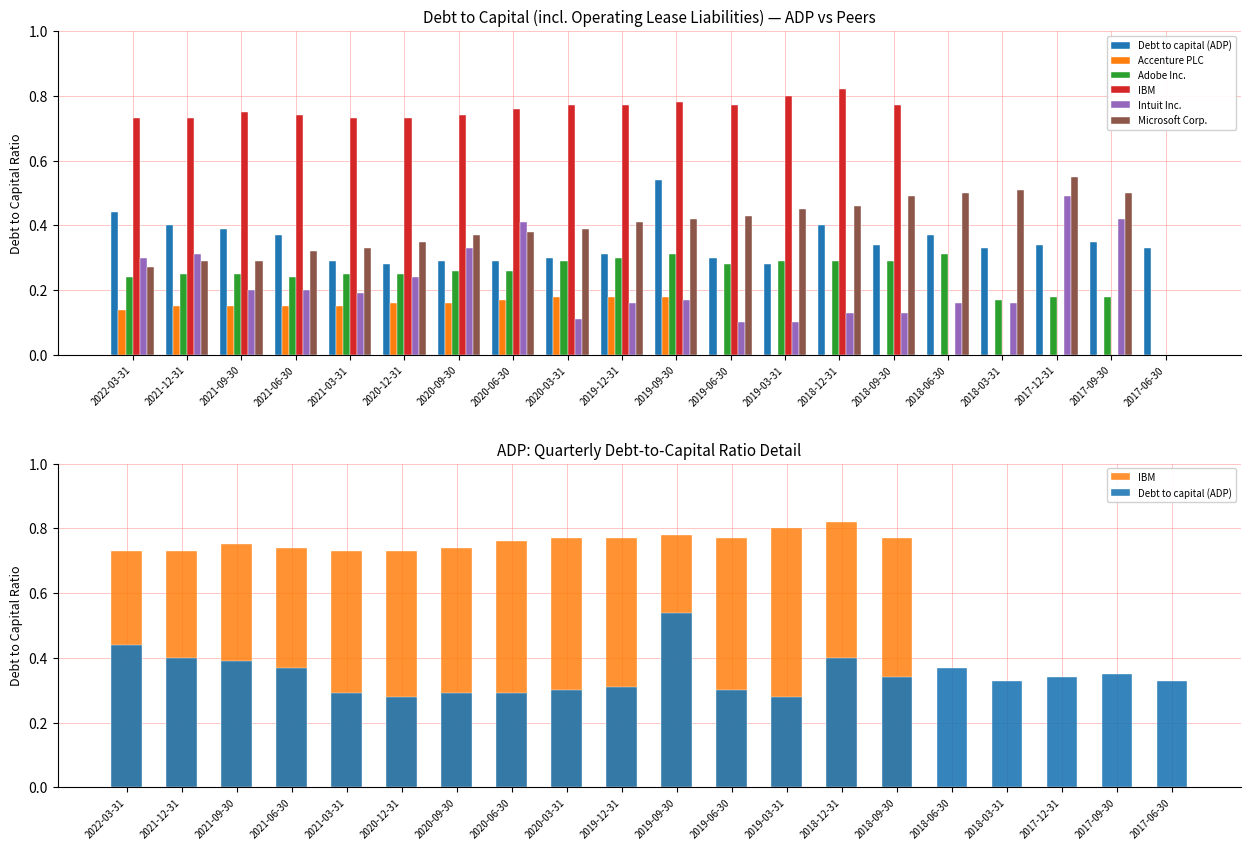

True or false: Adobe Inc. has a value of 0.3 at 2018-12-31.

True